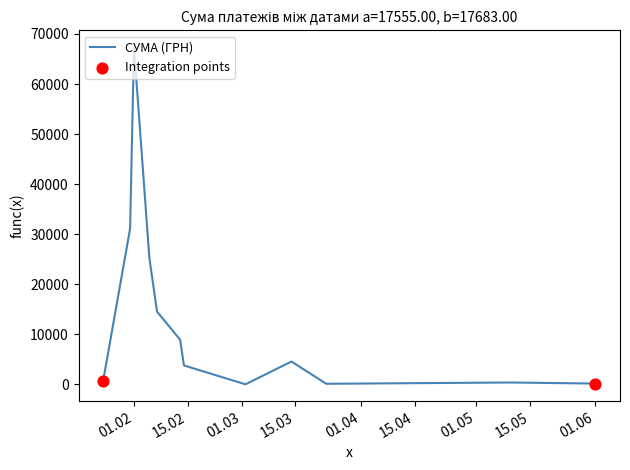

What is the difference between the maximum and minimum values?

67328.8